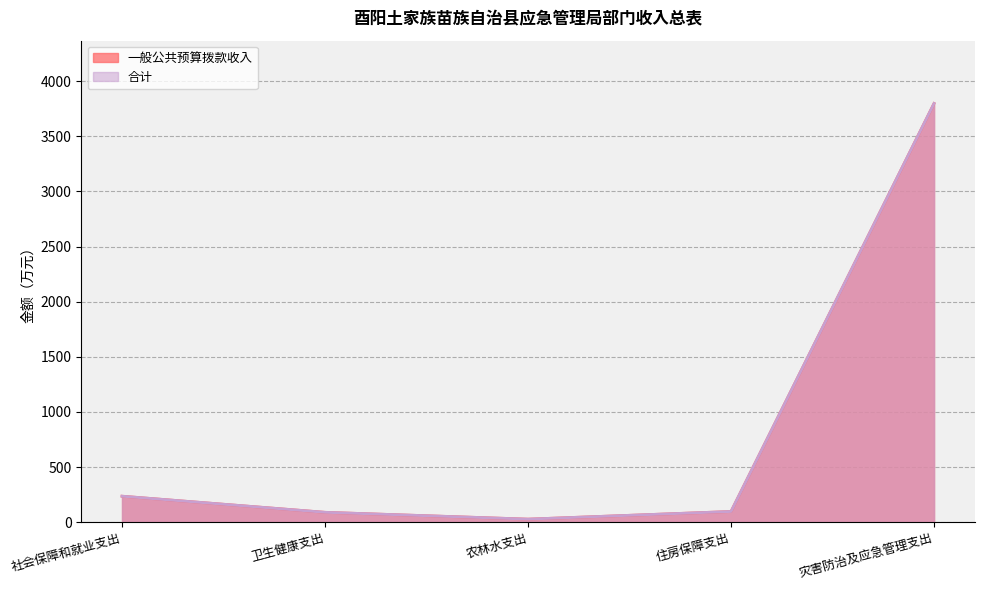

What is the value of the 一般公共预算拨款收入 point at the 3rd from the left?

27.1